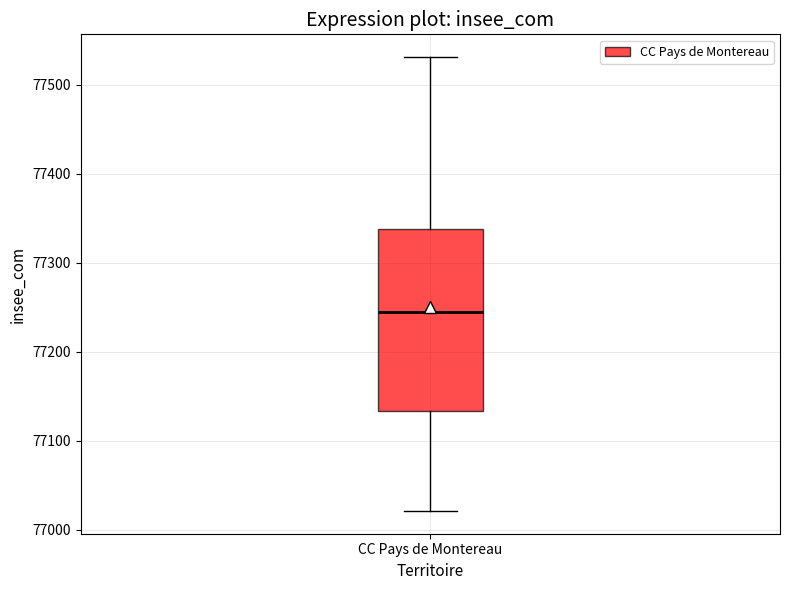

Read this box plot against the y-axis: the position of the median line, the range covered by the box, and the ends of both whiskers. The values are not printed on the chart, so give them approximately, as read against the axis.

median 77250, box 77130 to 77340, whiskers 77020 to 77530